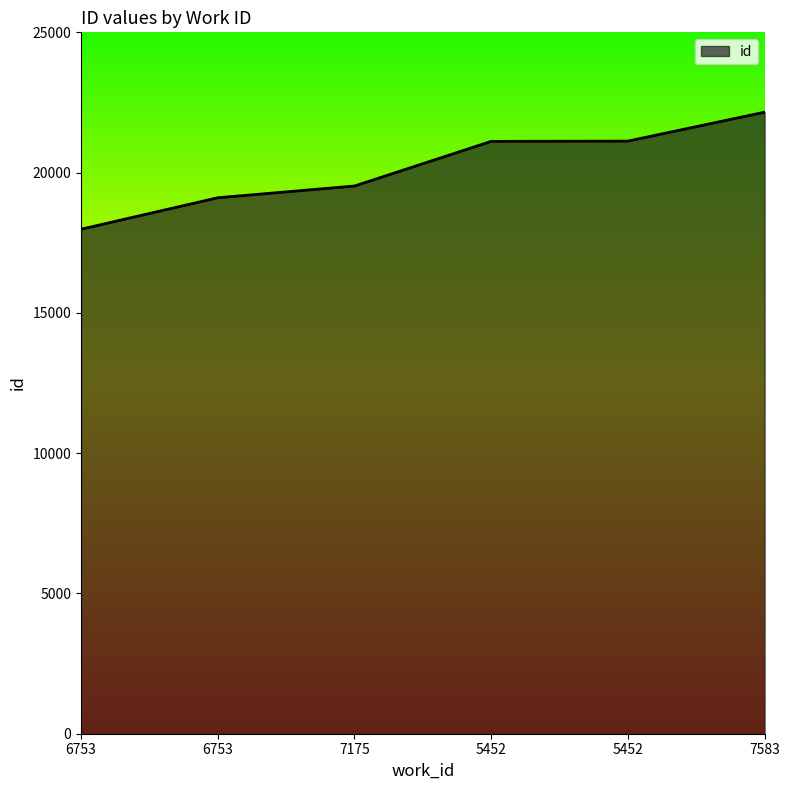

Does the chart display data point markers on the line(s)?

No